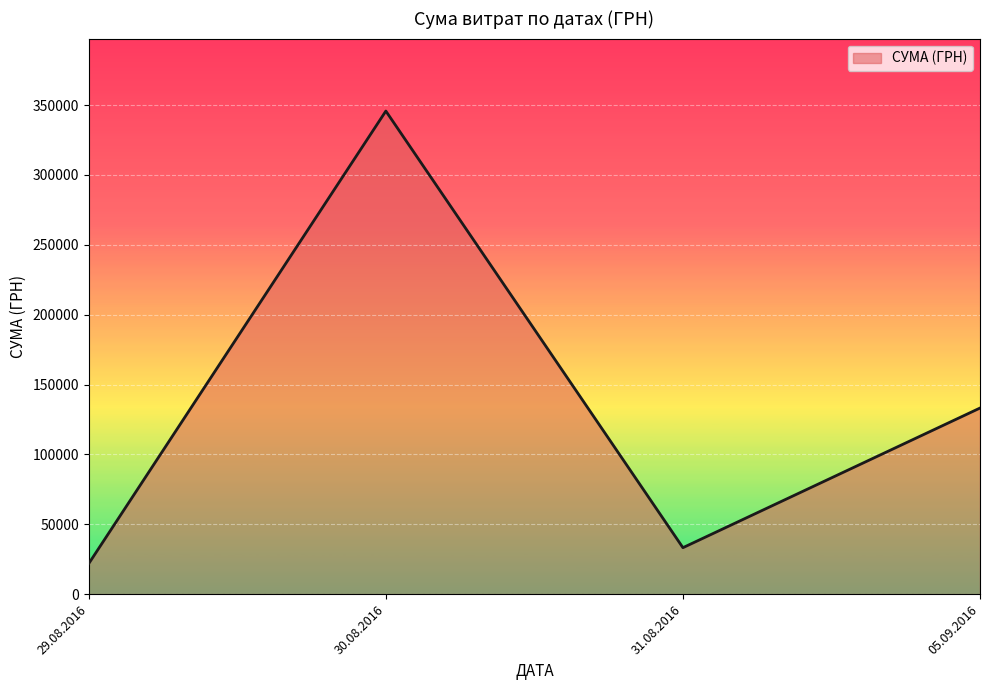

Reading left to right, list all the values displayed in this chart.

29.08.2016=21904.5	30.08.2016=345687.3	31.08.2016=33257.9	05.09.2016=133168.7